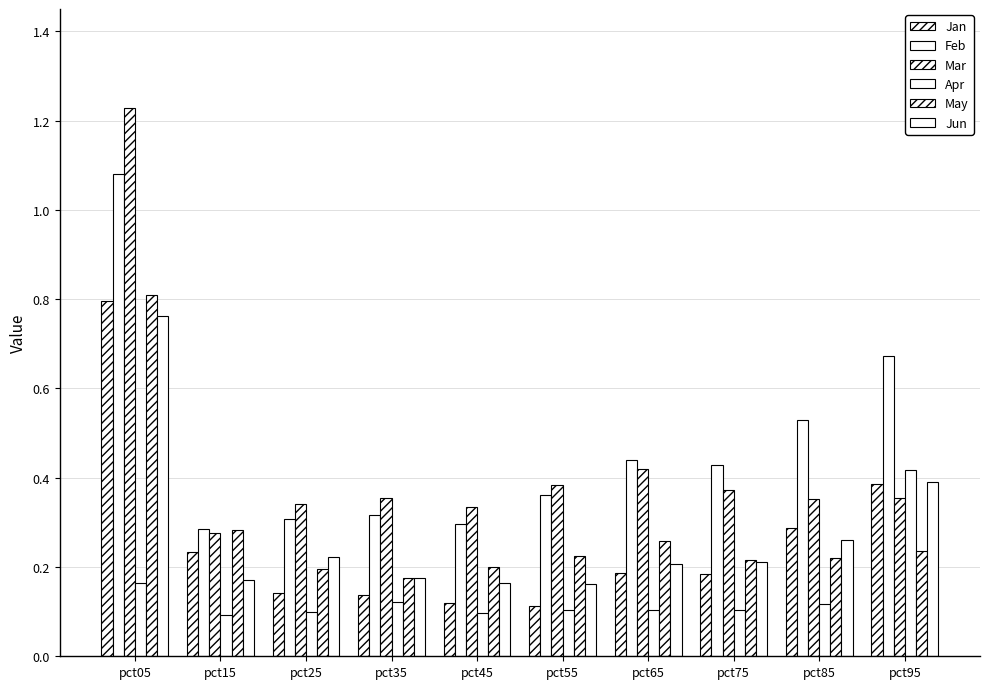

At pct45, list the series in order from largest to smallest.

Mar, Feb, May, Jun, Jan, Apr